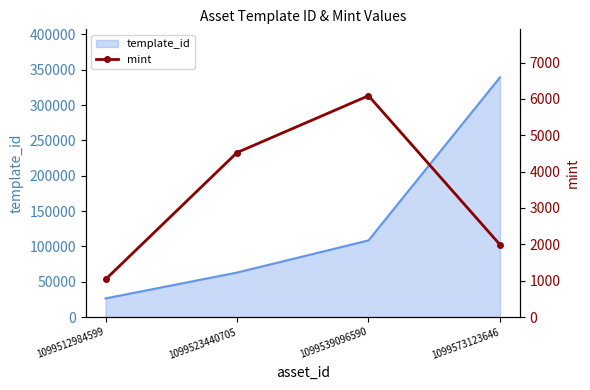

Reading left to right, extract all data points from this chart.

1099512984599=1035	1099523440705=4524	1099539096590=6087	1099573123646=1991